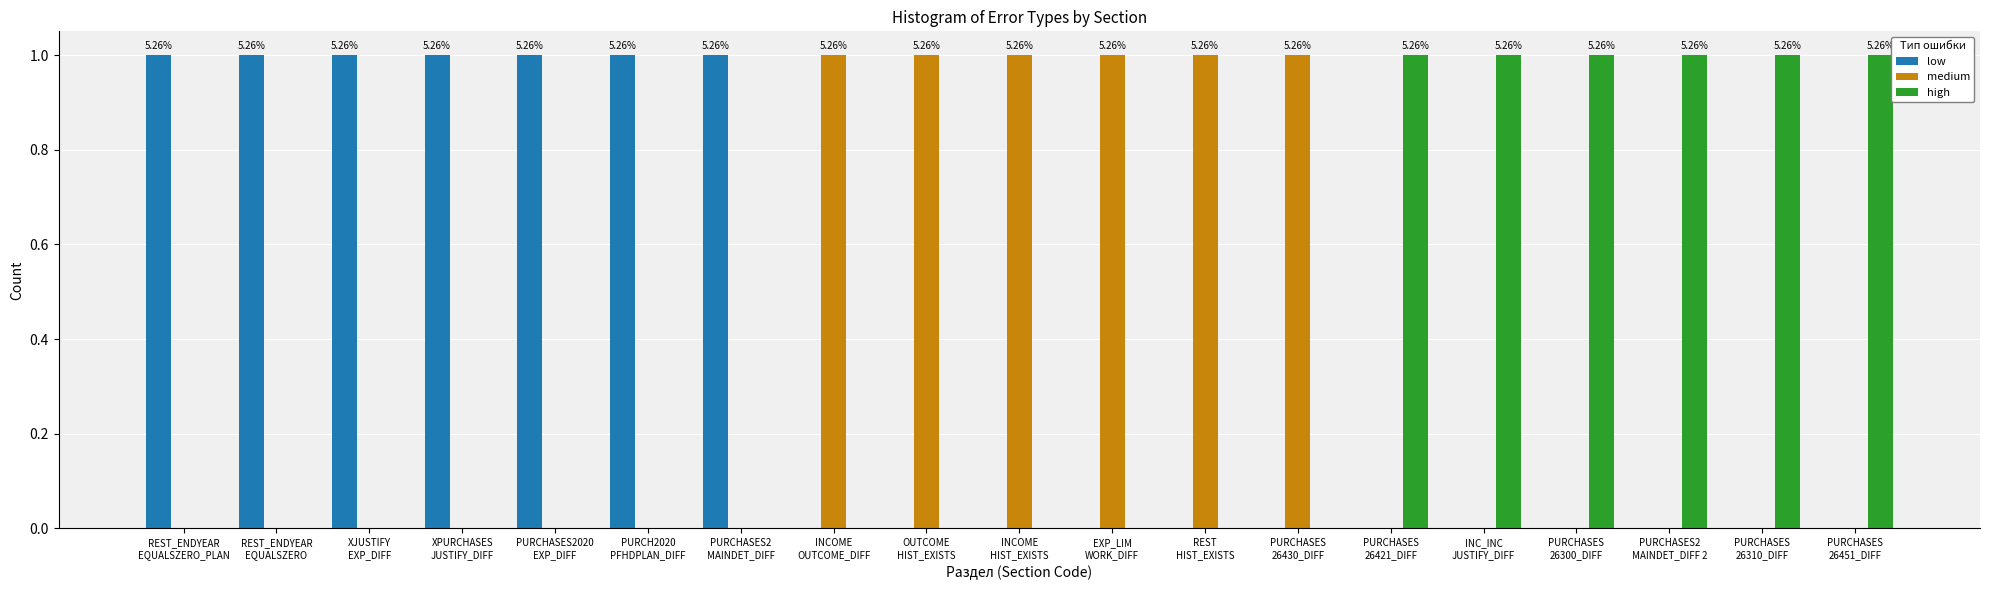

What is the sum of all low values?

7